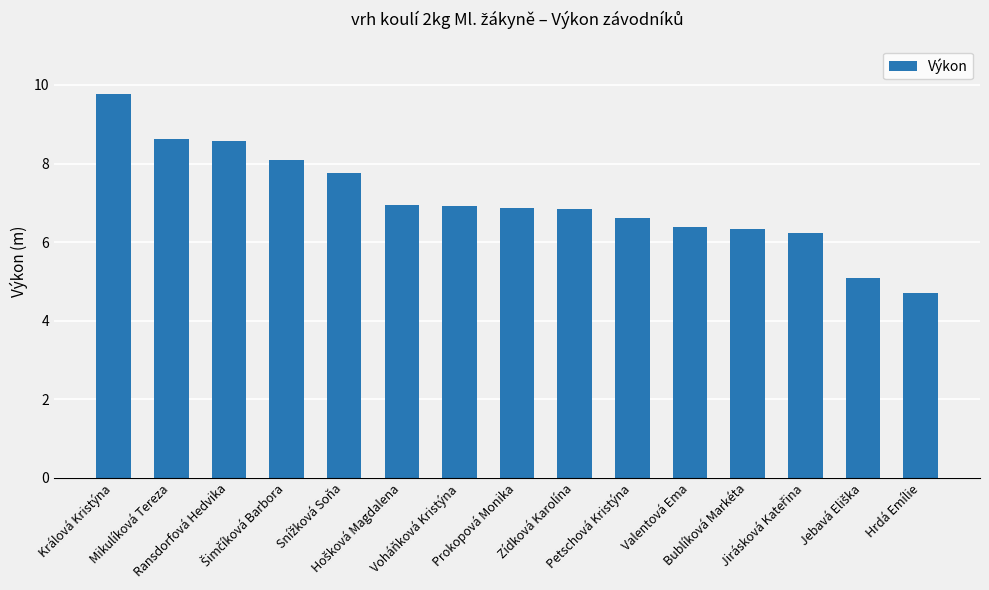

What is the label of the 15th bar from the right?

Králová Kristýna